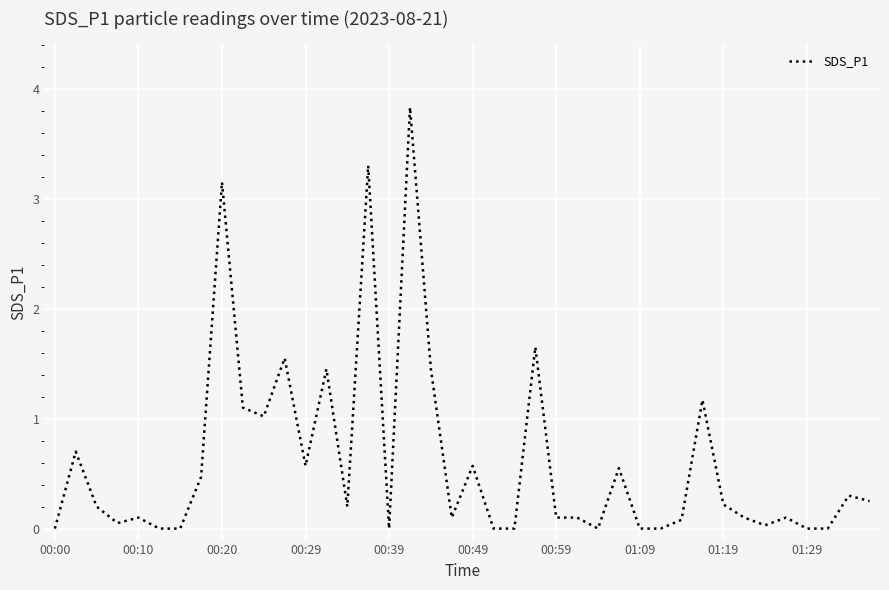

What is the greatest value displayed?

3.8